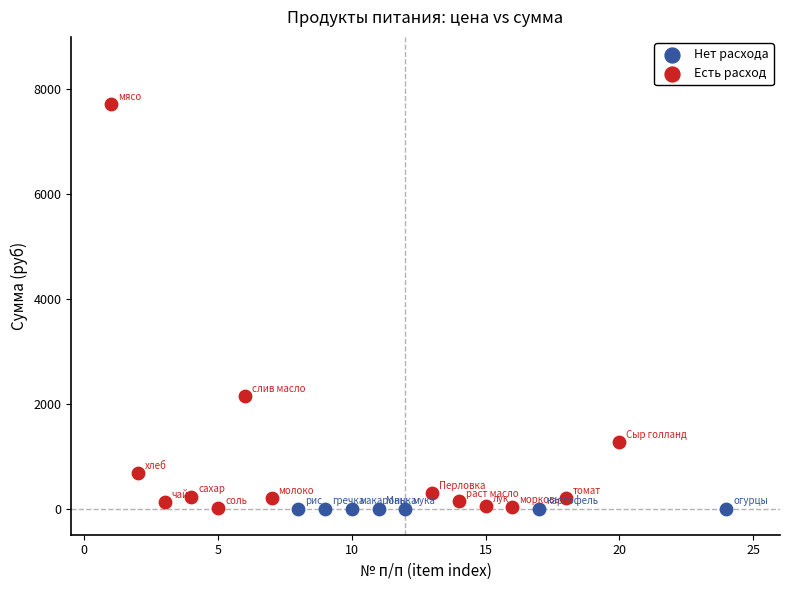

Which series reaches the maximum Y coordinate?

Есть расход